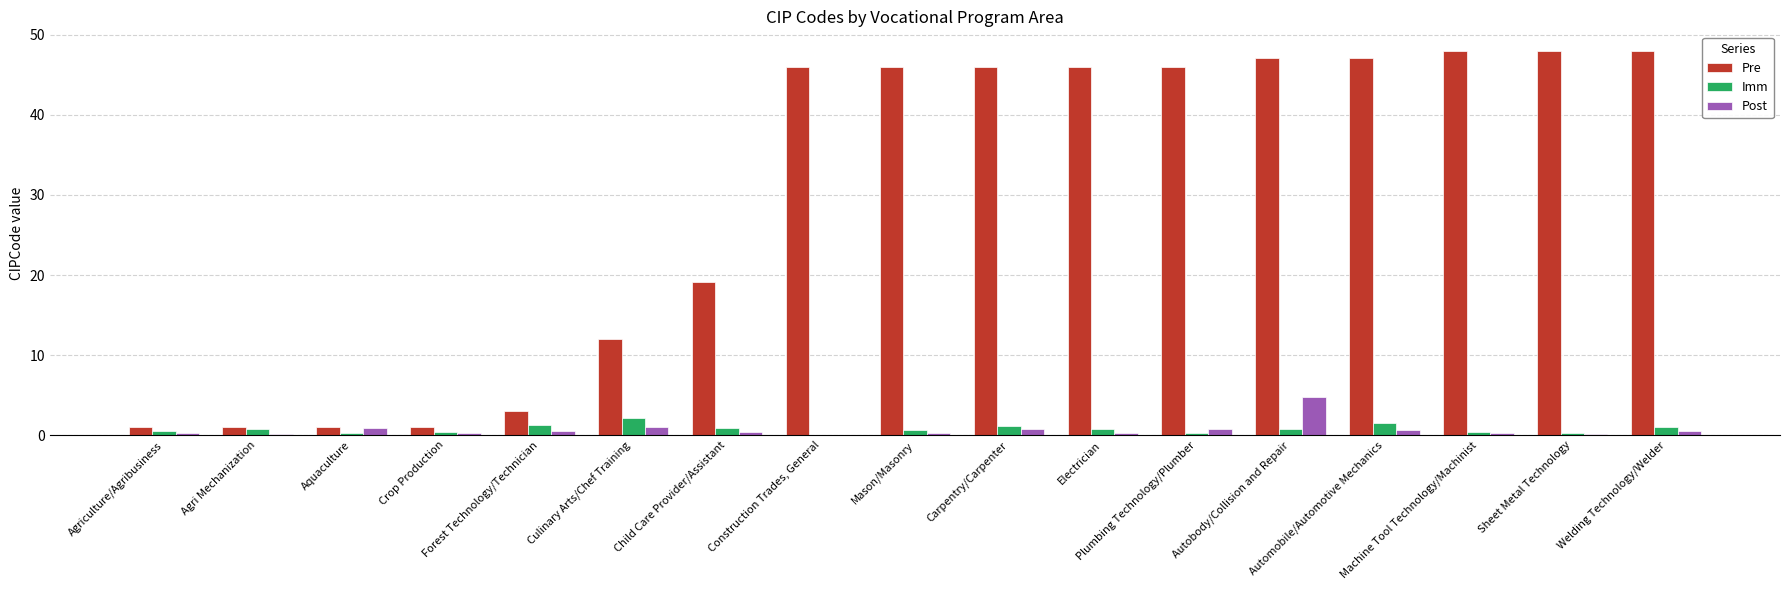

What is the highest value of the Pre series?

48.1